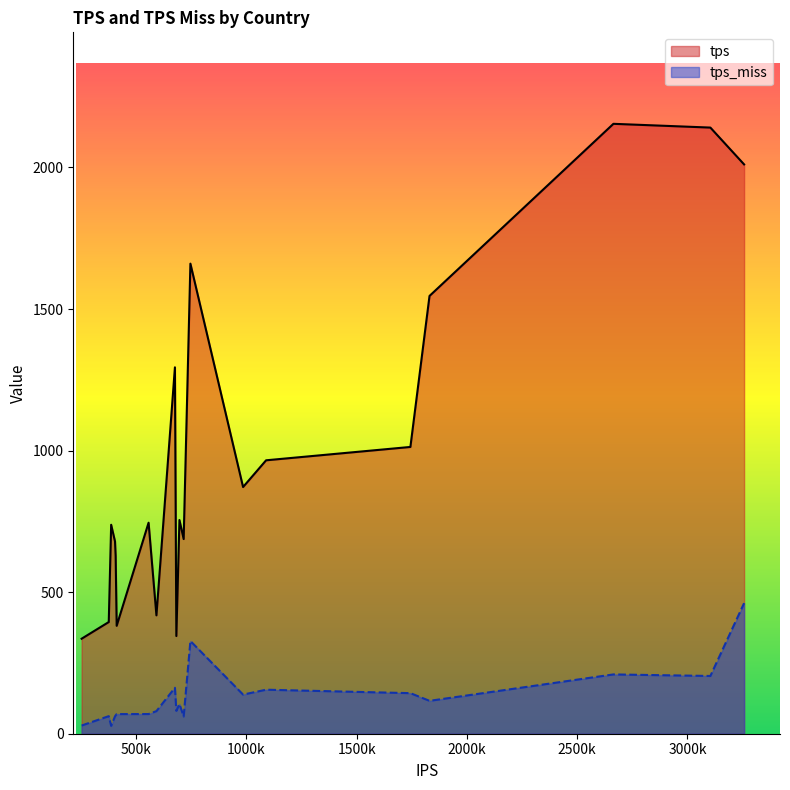

At how many categories does at least one series exceed 372?

18